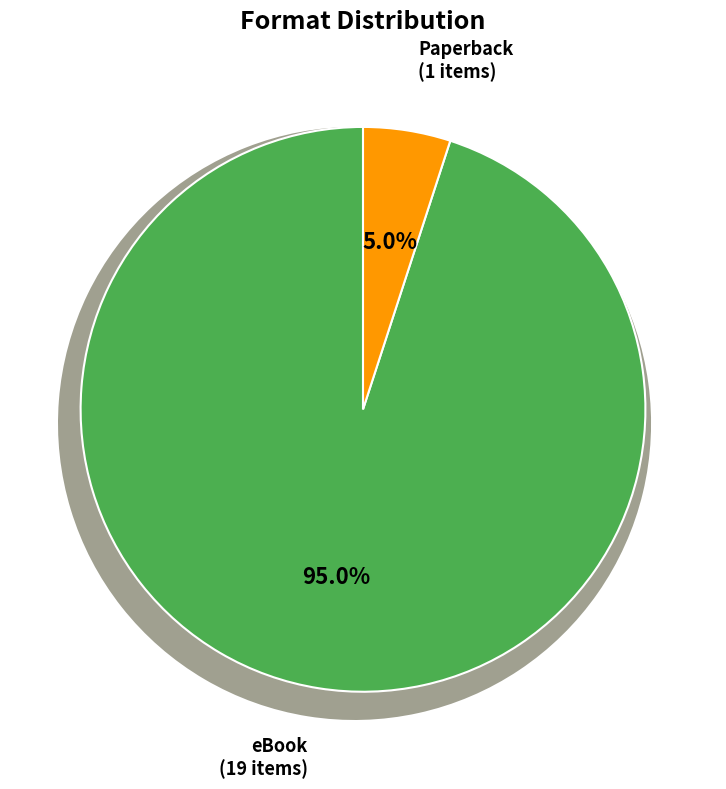

Rank the categories by value from highest to lowest.

eBook, Paperback